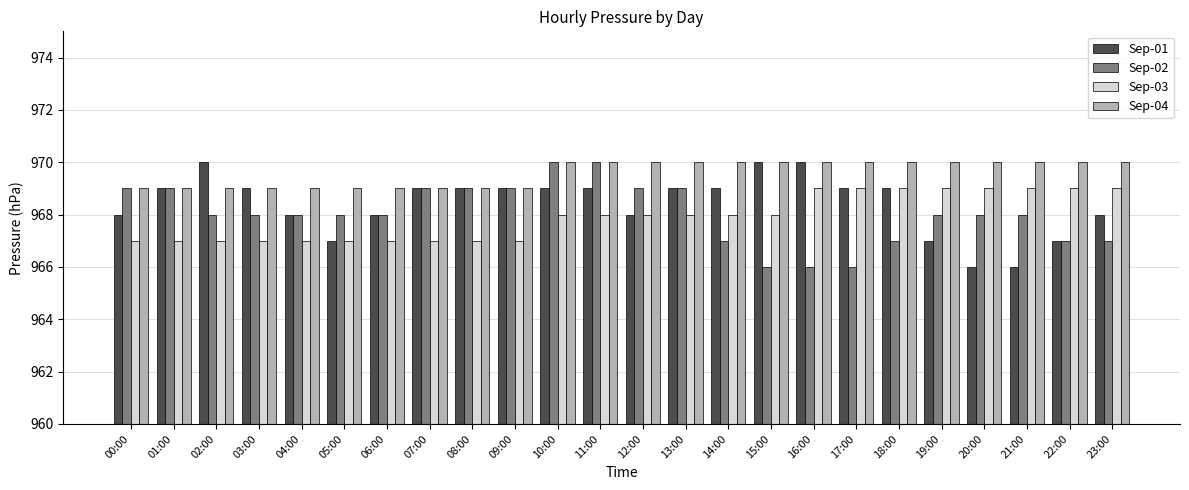

The value of Sep-01 at 16:00 is 455. True or false?

False